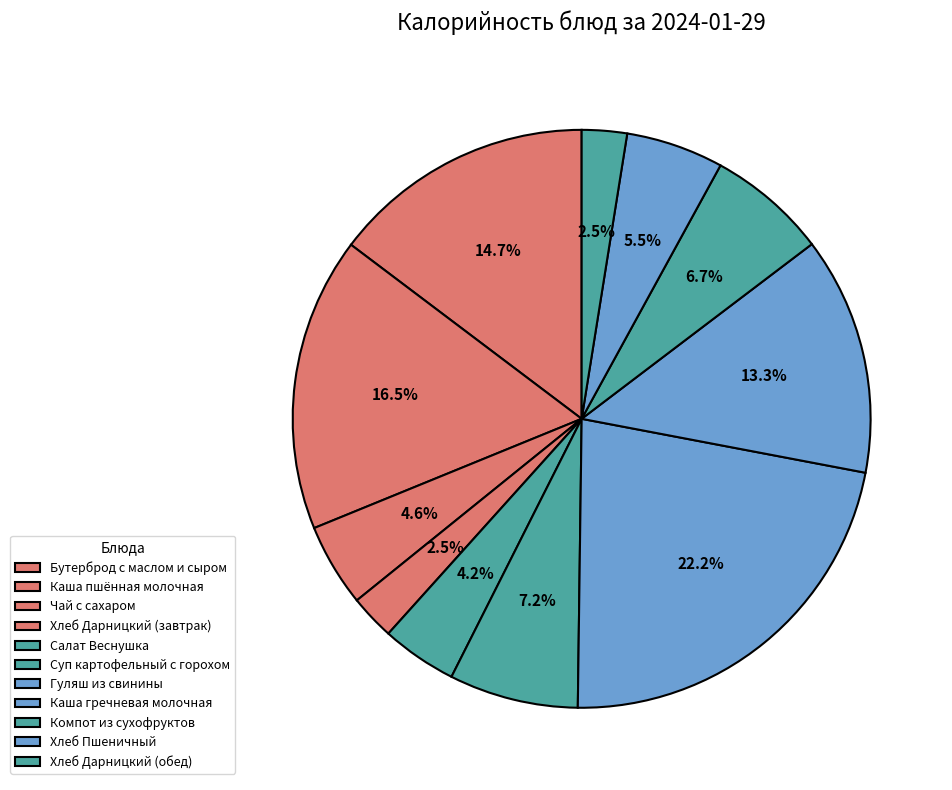

Count the number of slices in the pie.

11